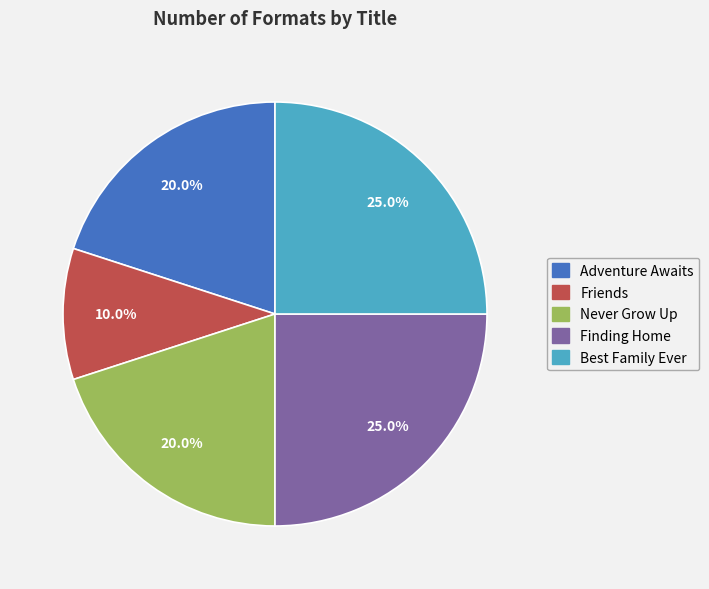

Which category has the smallest portion of the pie?

Friends